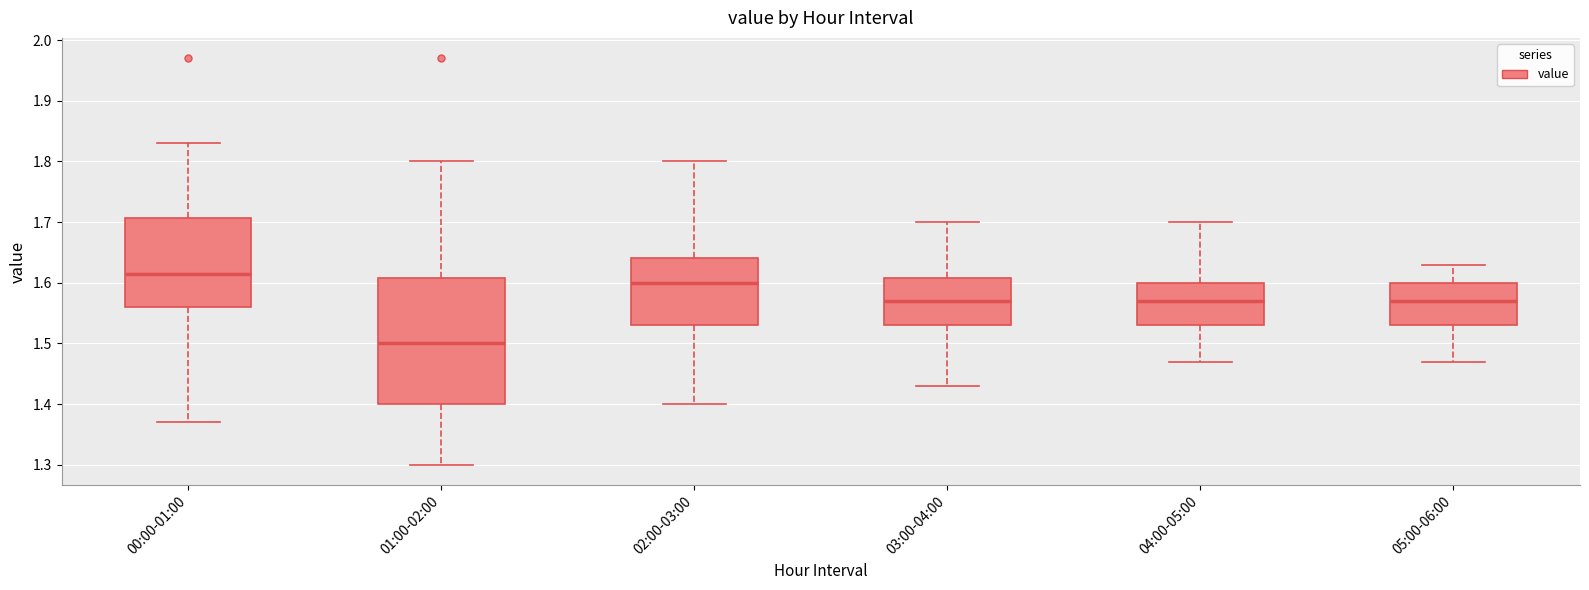

Where does the upper whisker of the box for 02:00-03:00 end on the y-axis? The values are not printed on the chart, so give them approximately, as read against the axis.

1.80